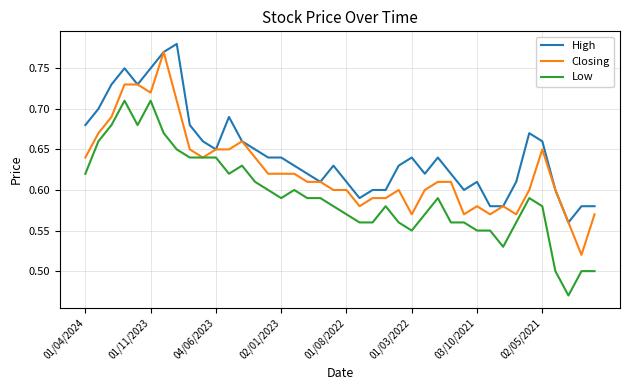

What are all the series names shown in the legend?

High, Closing, Low